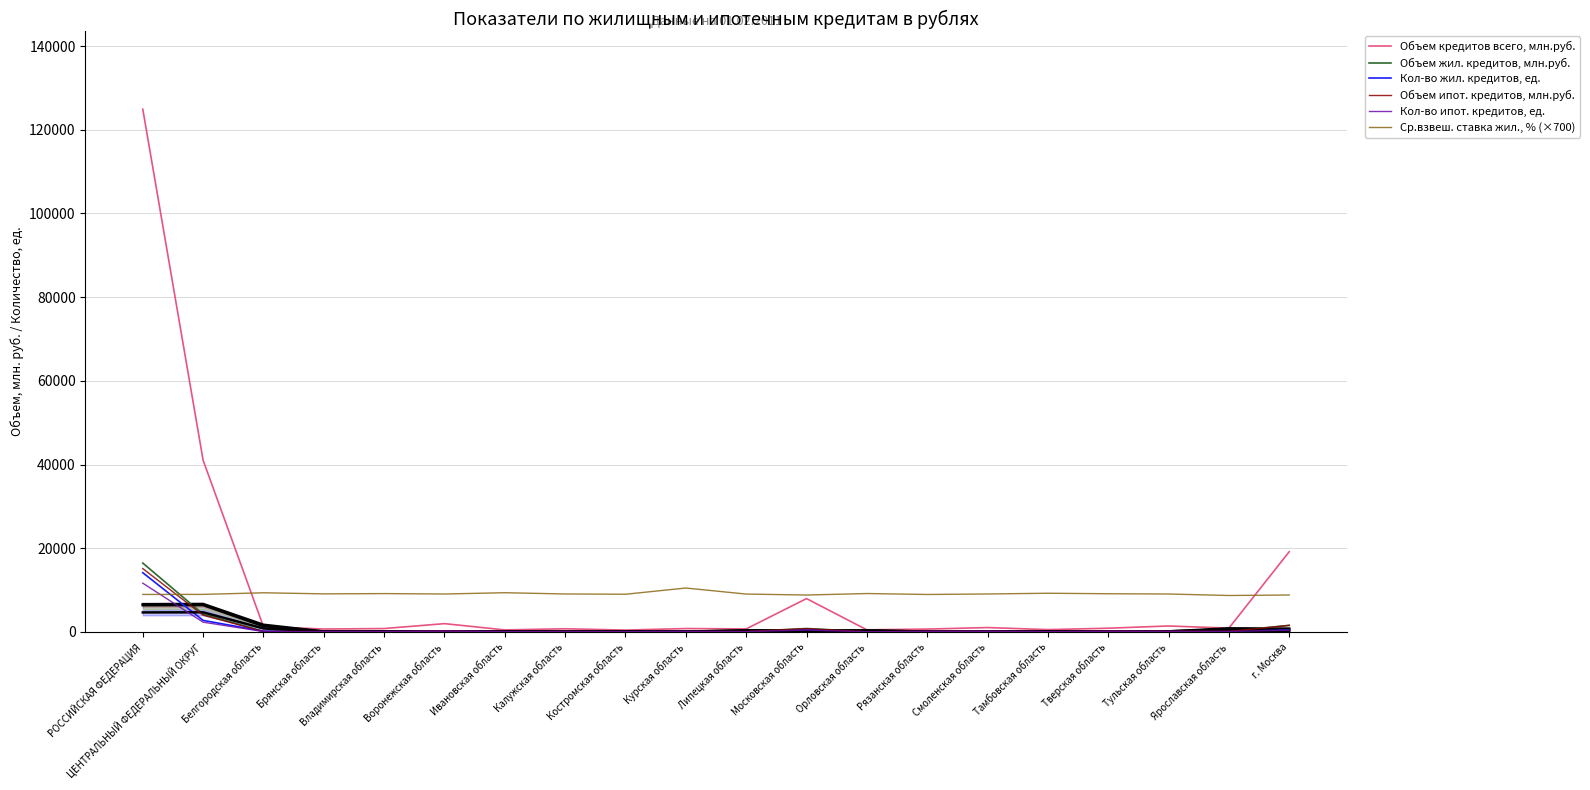

Between Орловская область and Тамбовская область, which is larger?

Тамбовская область